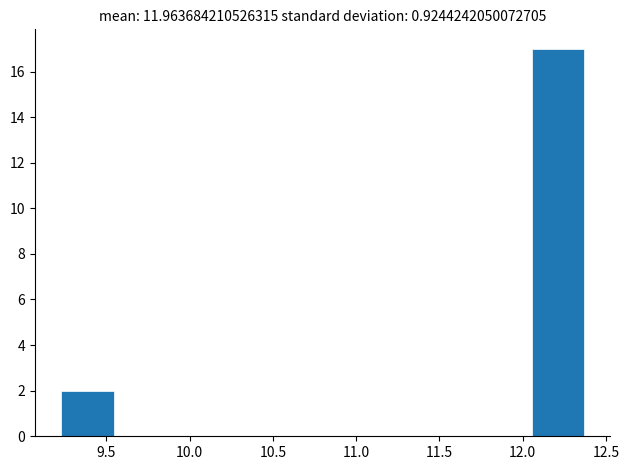

What is the height of the bar covering 9.25 to 9.55 on the x-axis? Neither the bar edges nor the heights are printed on the chart, so give them approximately, as read against the axes.

2